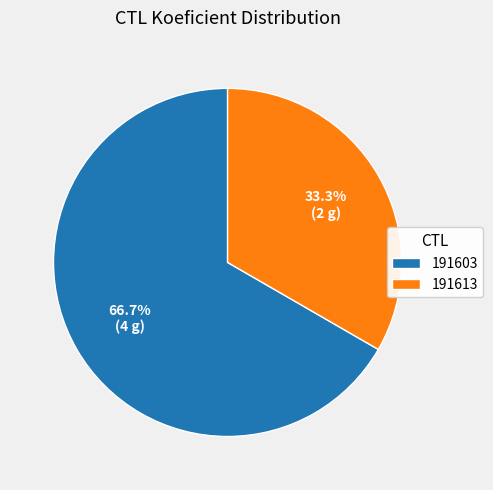

How many slices are in this pie chart?

2